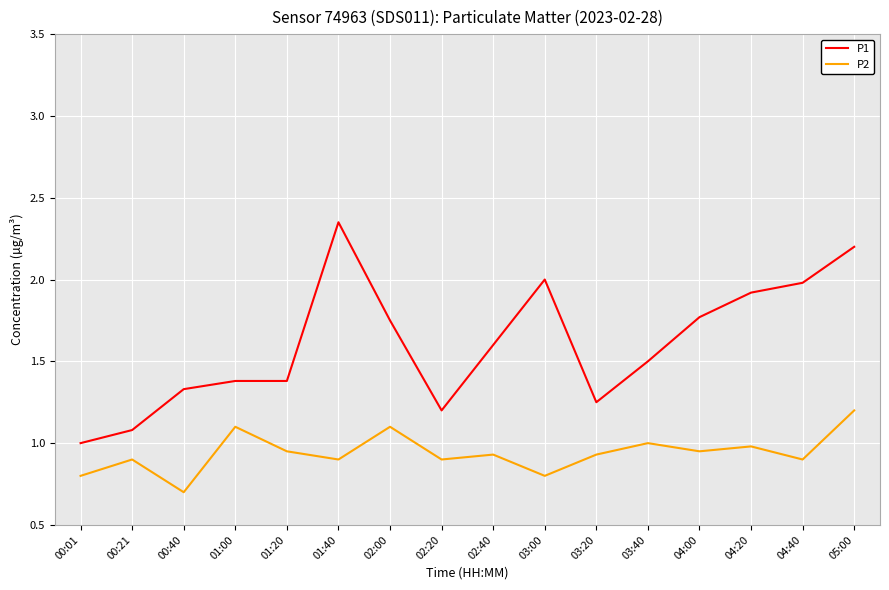

True or false: P2 has more than 1 points higher than both neighbors.

True